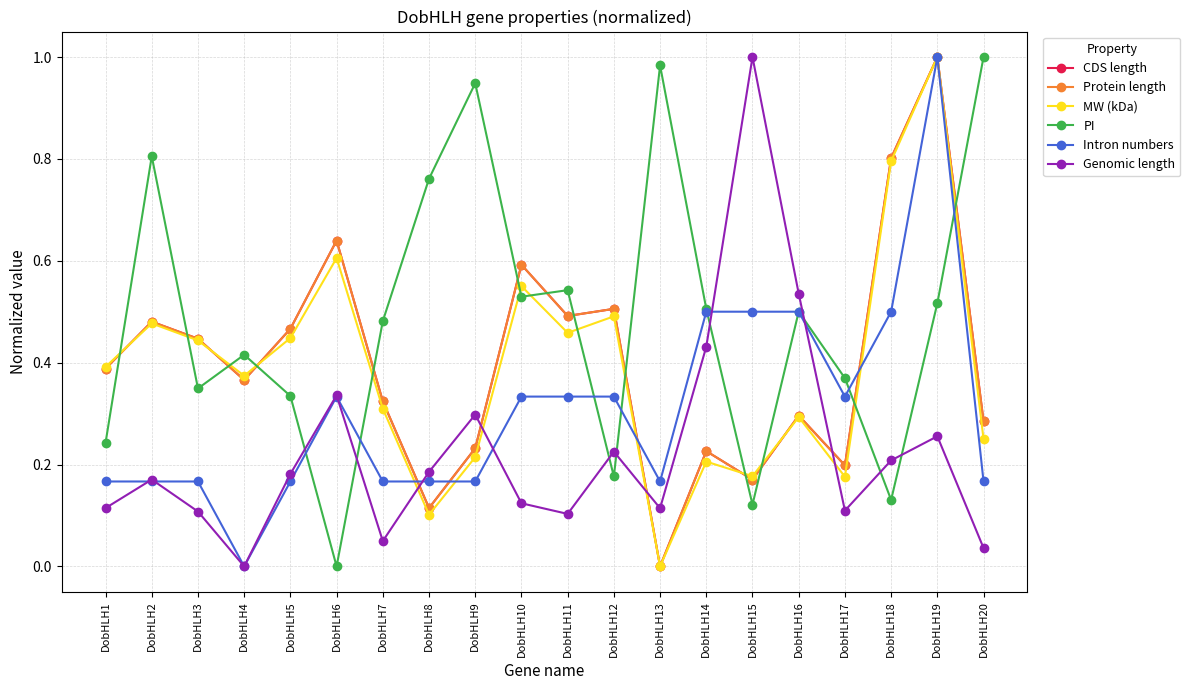

Which series has the largest range (max minus min)?

CDS length